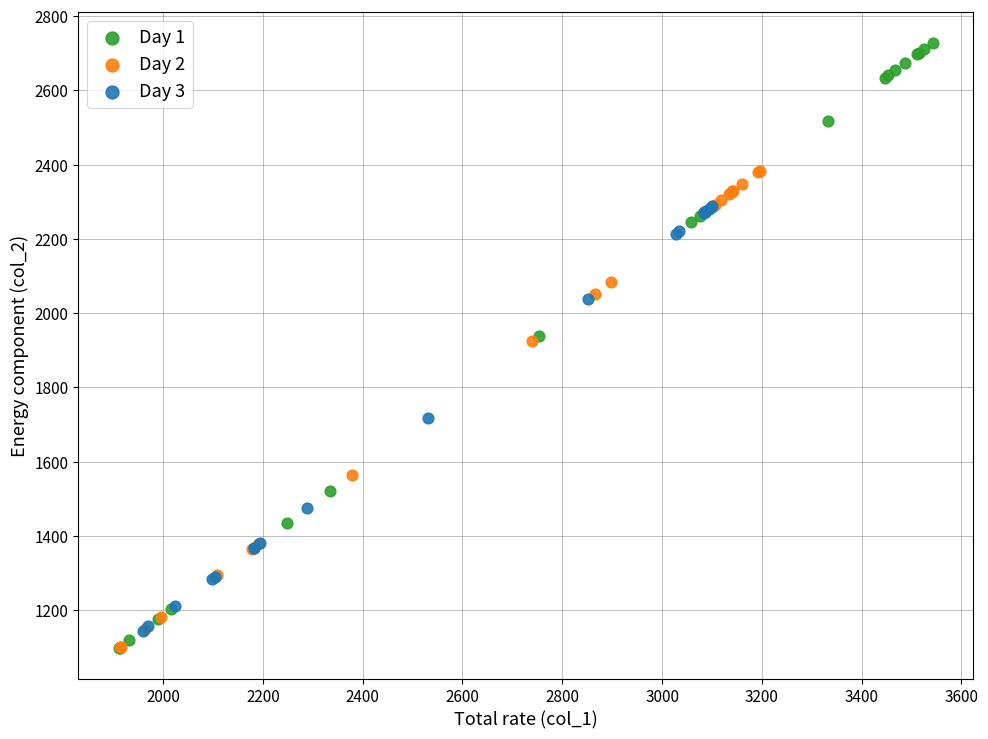

What are all the series names shown in the legend?

Day 1, Day 2, Day 3